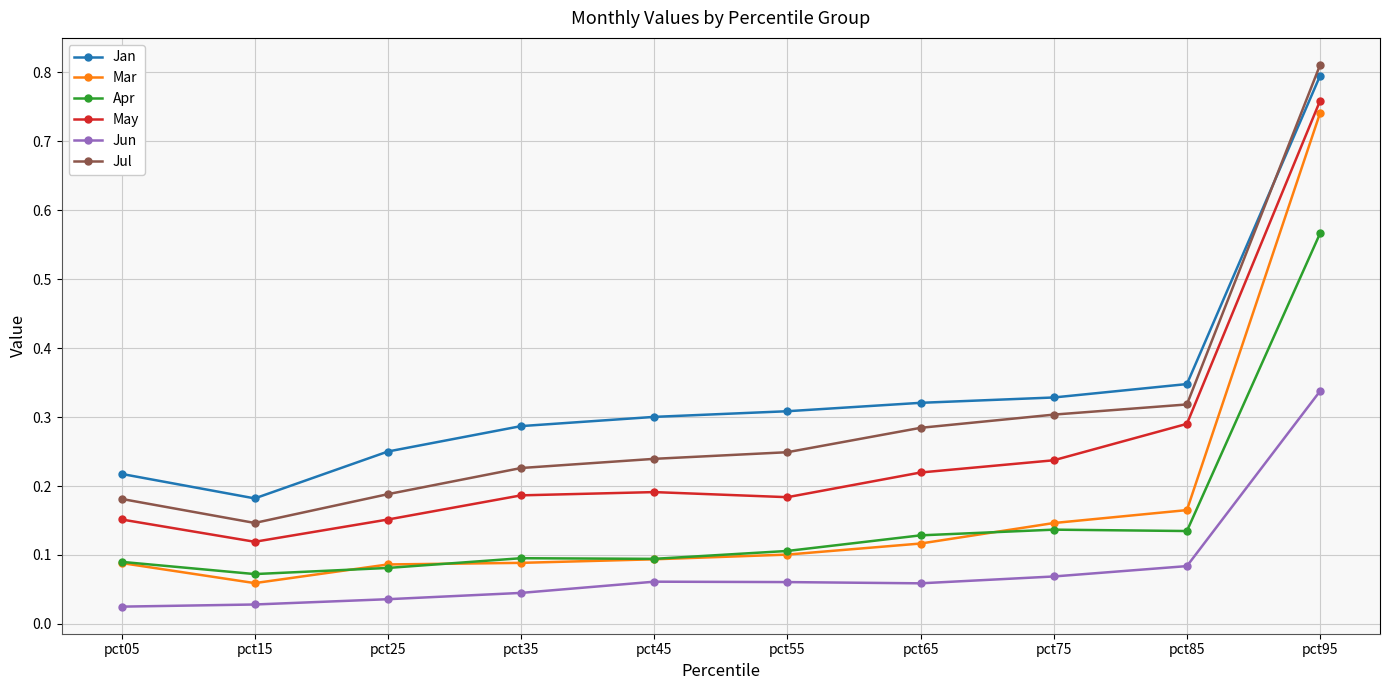

Which series has the largest range (max minus min)?

Mar